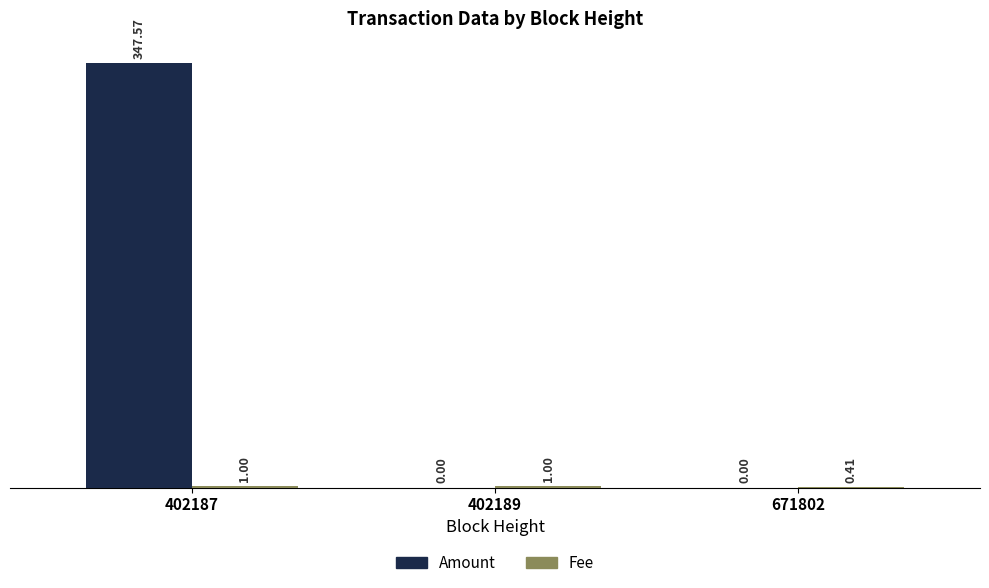

At which category is the sum across all series the highest?

402187